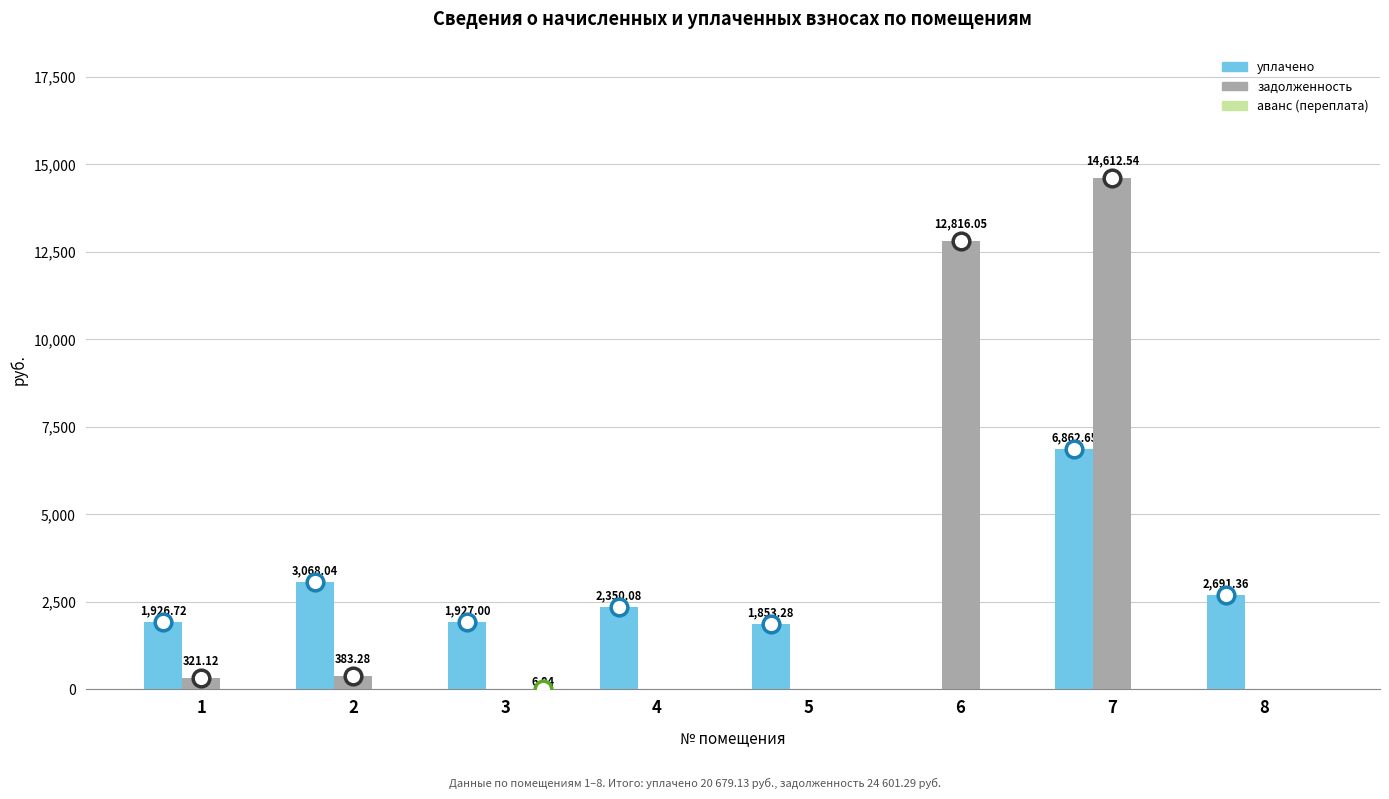

What is the sum of the уплачено values at 6 and 8?

2691.4